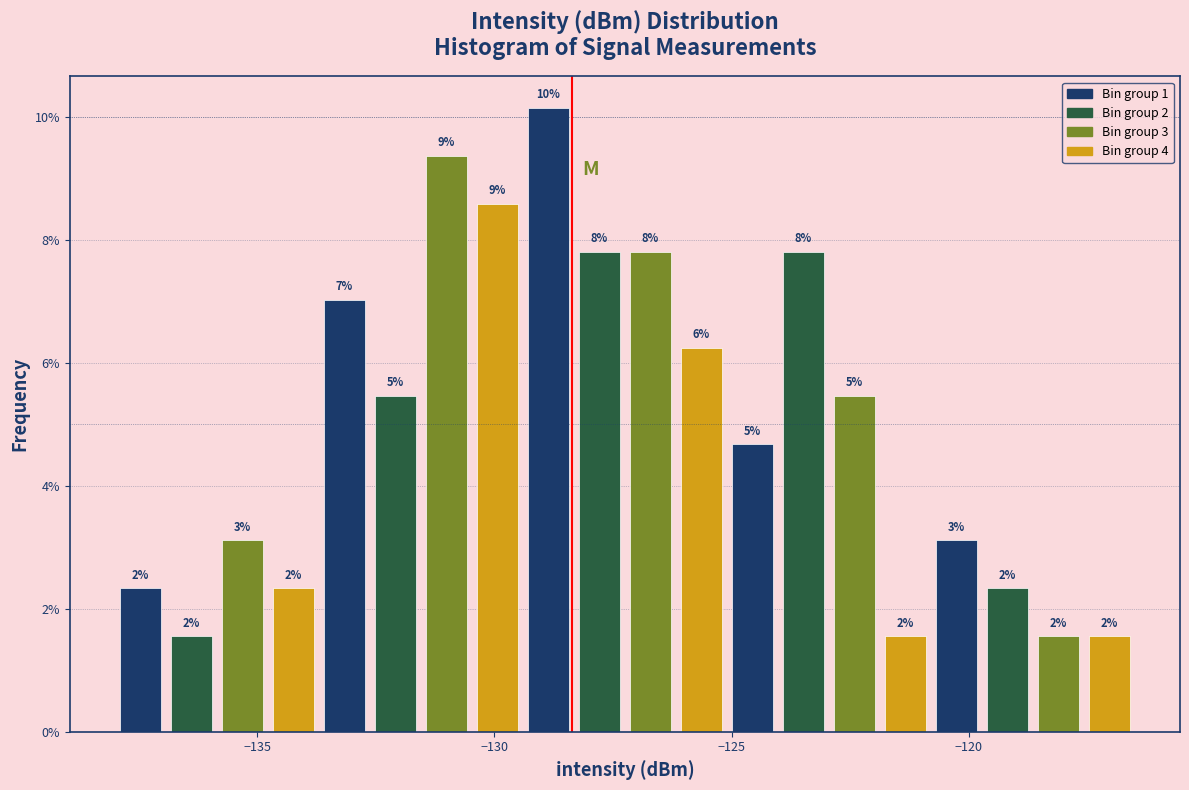

Read against the x-axis, roughly where is the centre of the tallest bar?

-129.0